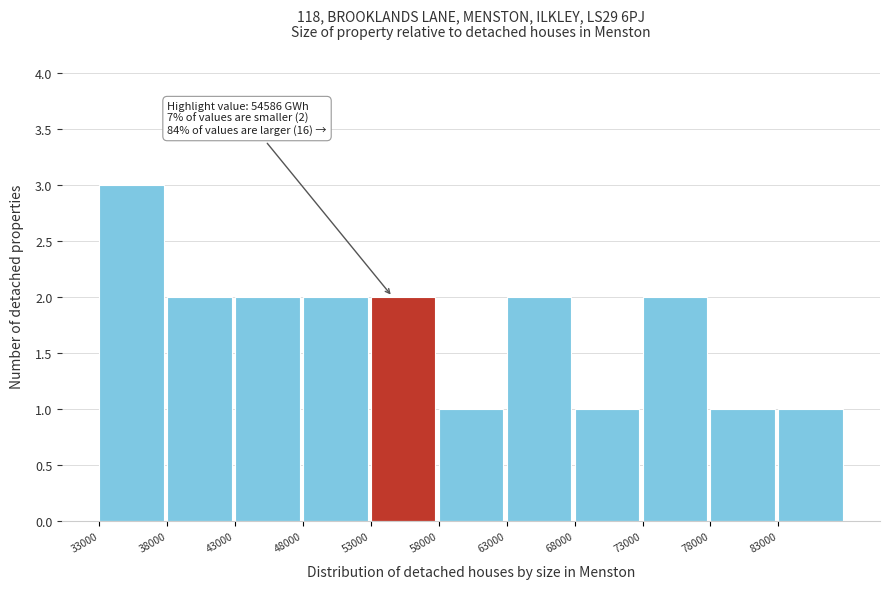

Which range on the x-axis has the tallest bar?

33000 to 38000